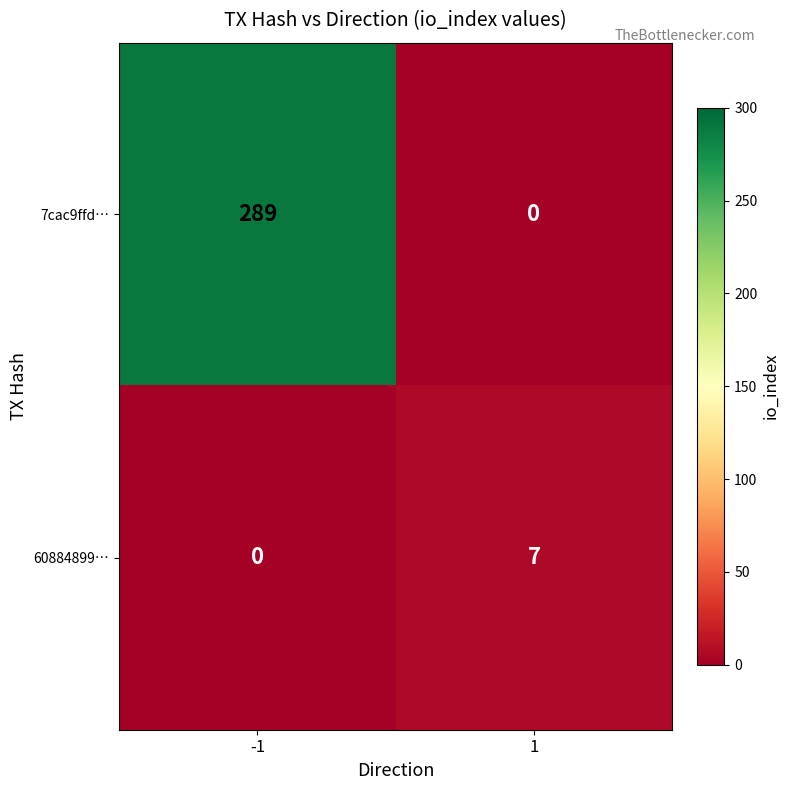

Is it true that 7cac9ffd… equals 289 at -1?

True